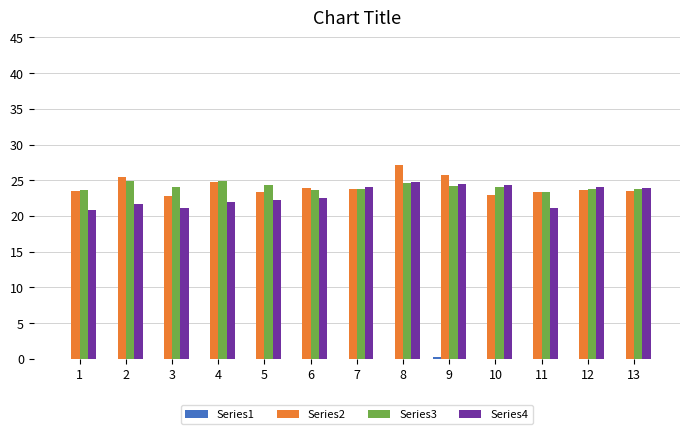

What is the greatest value displayed?

27.2